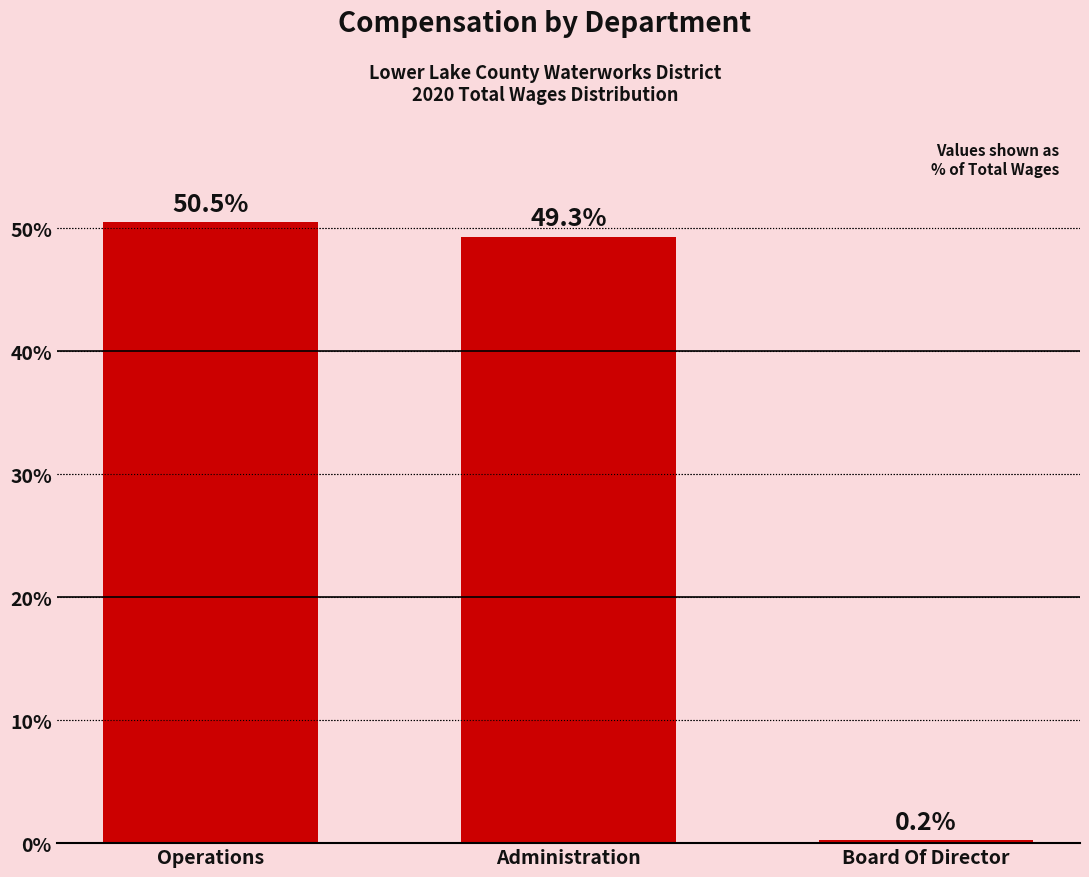

What position from the left is Board Of Director?

3